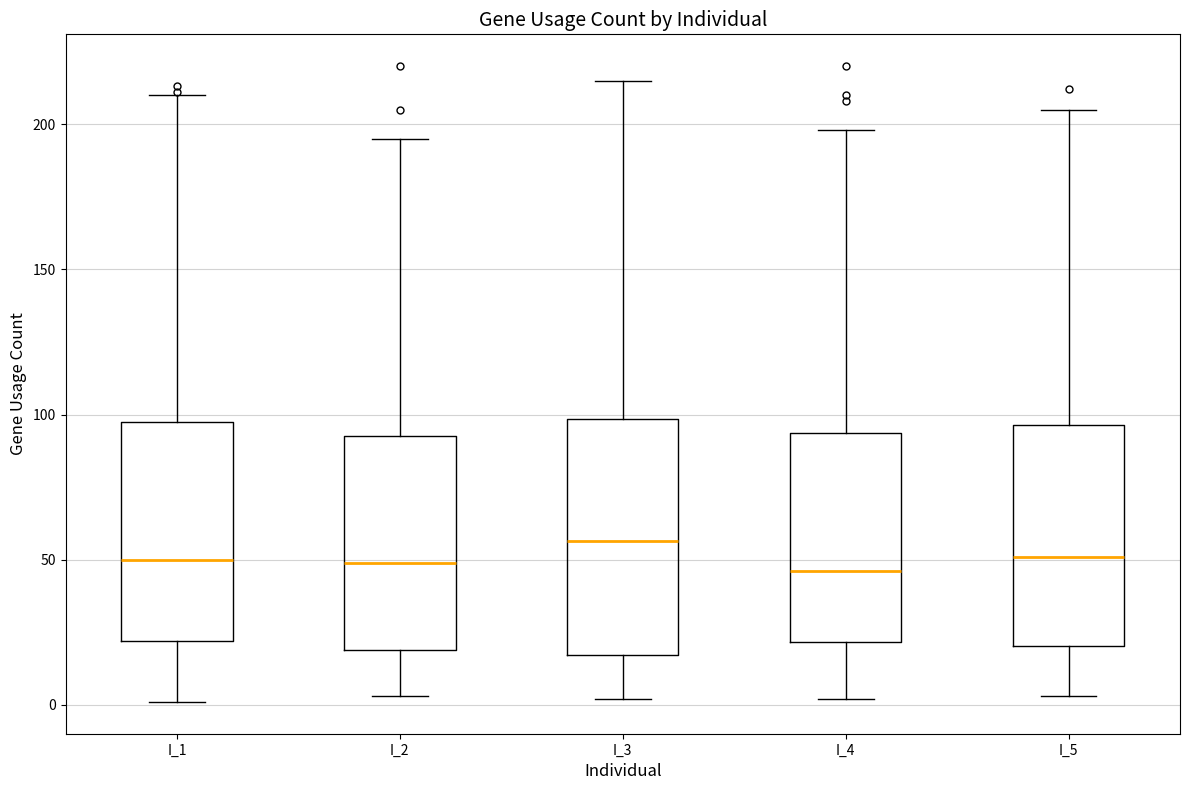

Comparing the boxes themselves (not the whiskers), which one is the tallest?

I_3